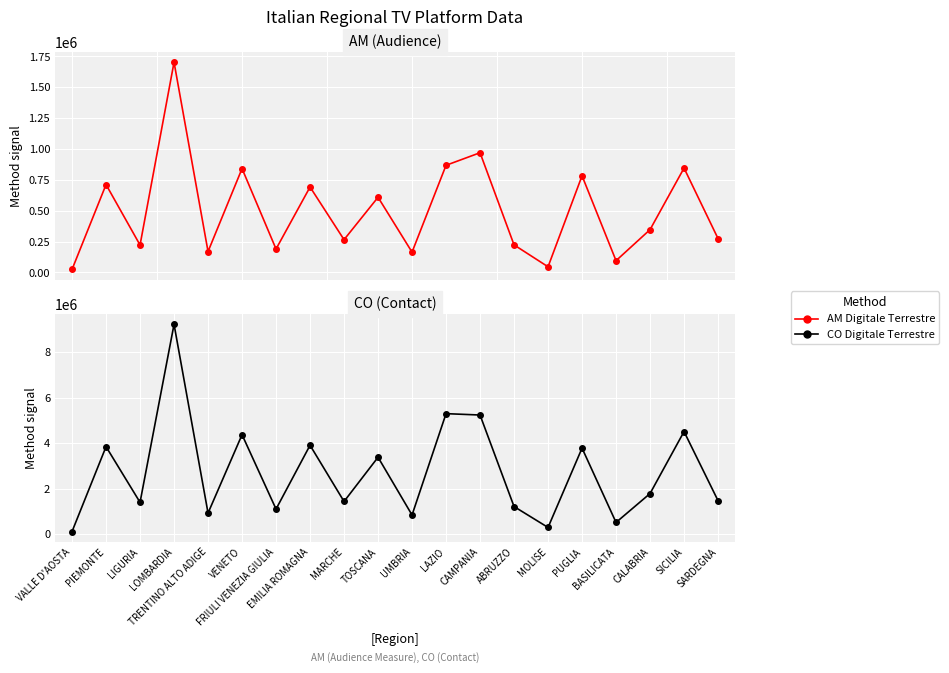

True or false: AM Digitale Terrestre and CO Digitale Terrestre cross at least once.

False